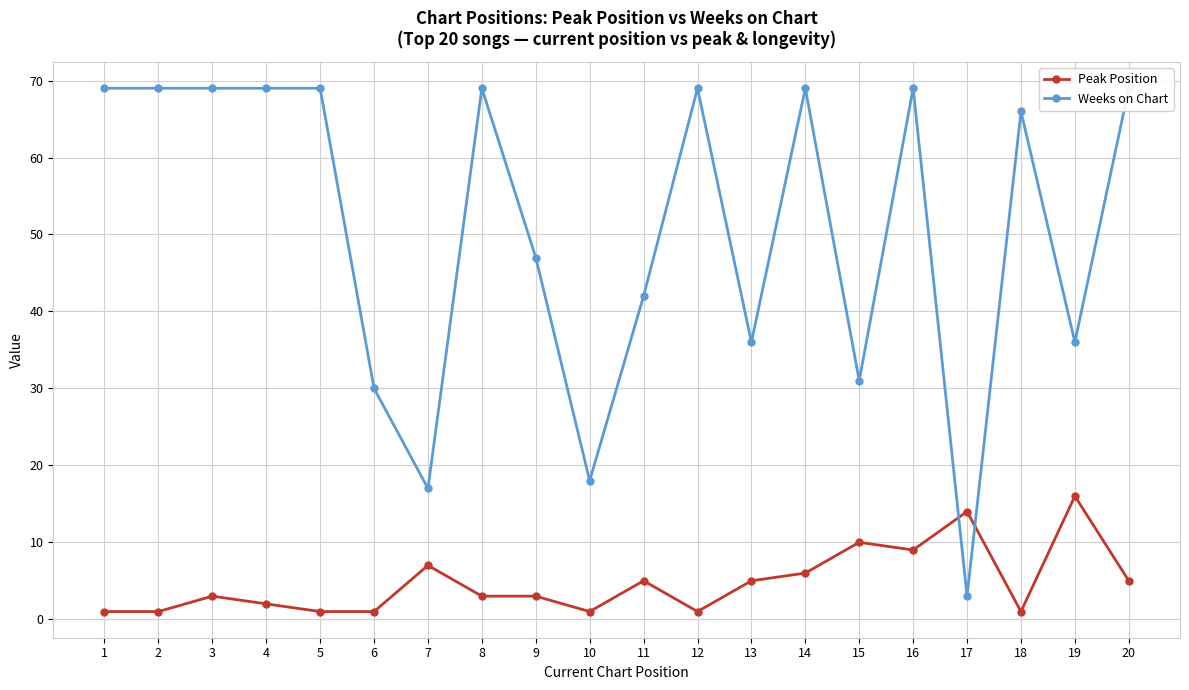

Rank the series by their average value, from lowest to highest.

Peak Position, Weeks on Chart